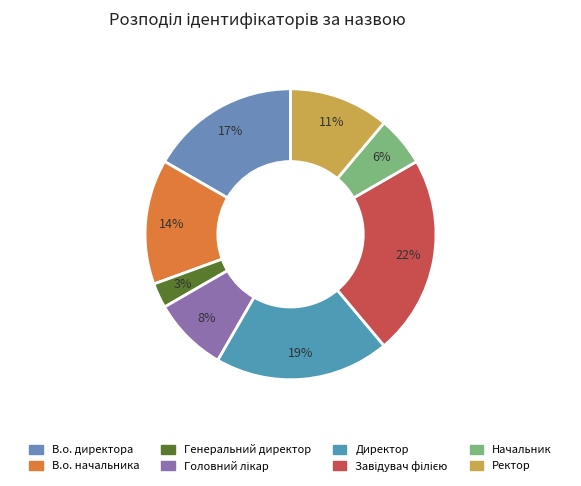

To the nearest percent, what portion does В.о. директора represent?

17%